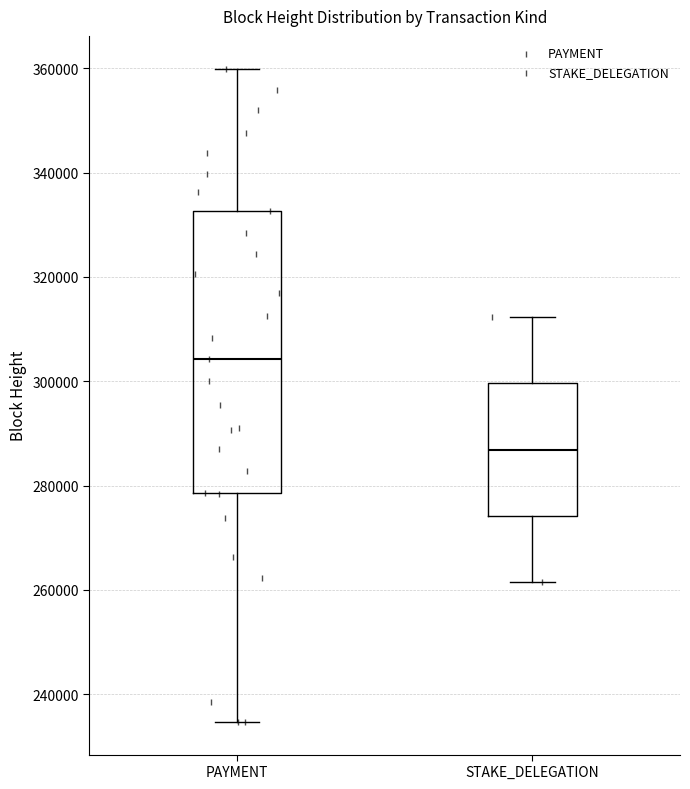

Reading left to right, read every box against the y-axis: the position of its median line, the range the box covers, and the ends of its whiskers. The values are not printed on the chart, so give them approximately, as read against the axis.

PAYMENT: median 304000, box 278000 to 332000, whiskers 234000 to 360000
STAKE_DELEGATION: median 286000, box 274000 to 300000, whiskers 262000 to 312000